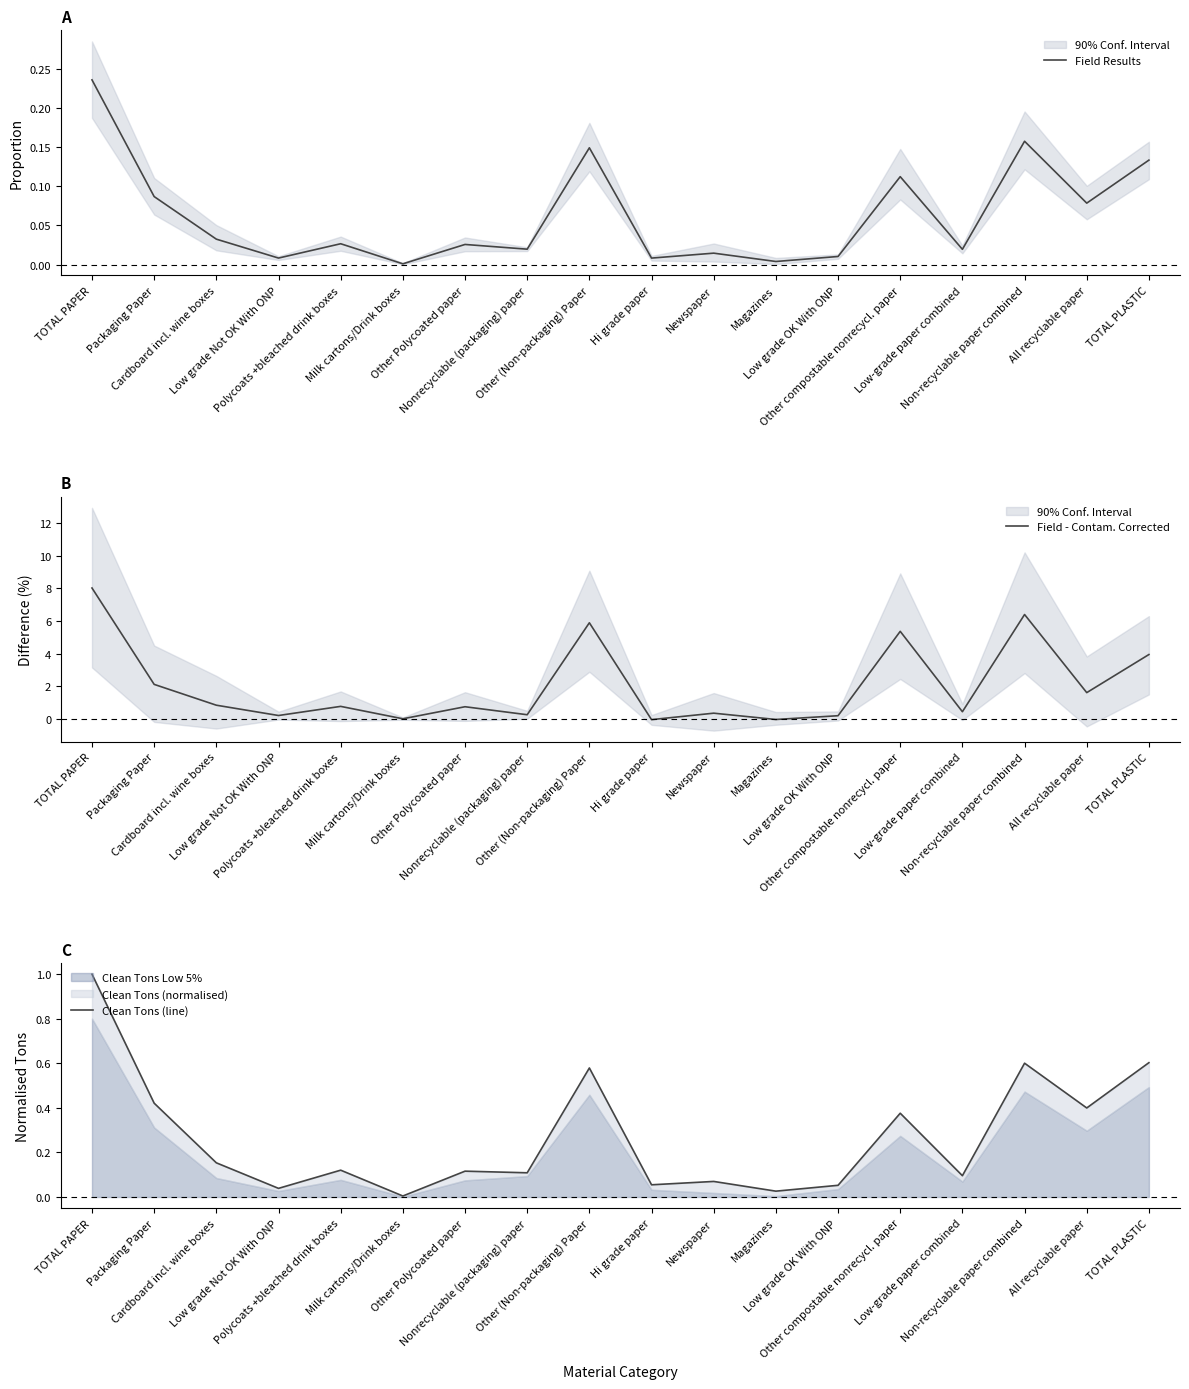

How many times do Field - Contam. Corrected and Clean Tons (line) cross each other?

4